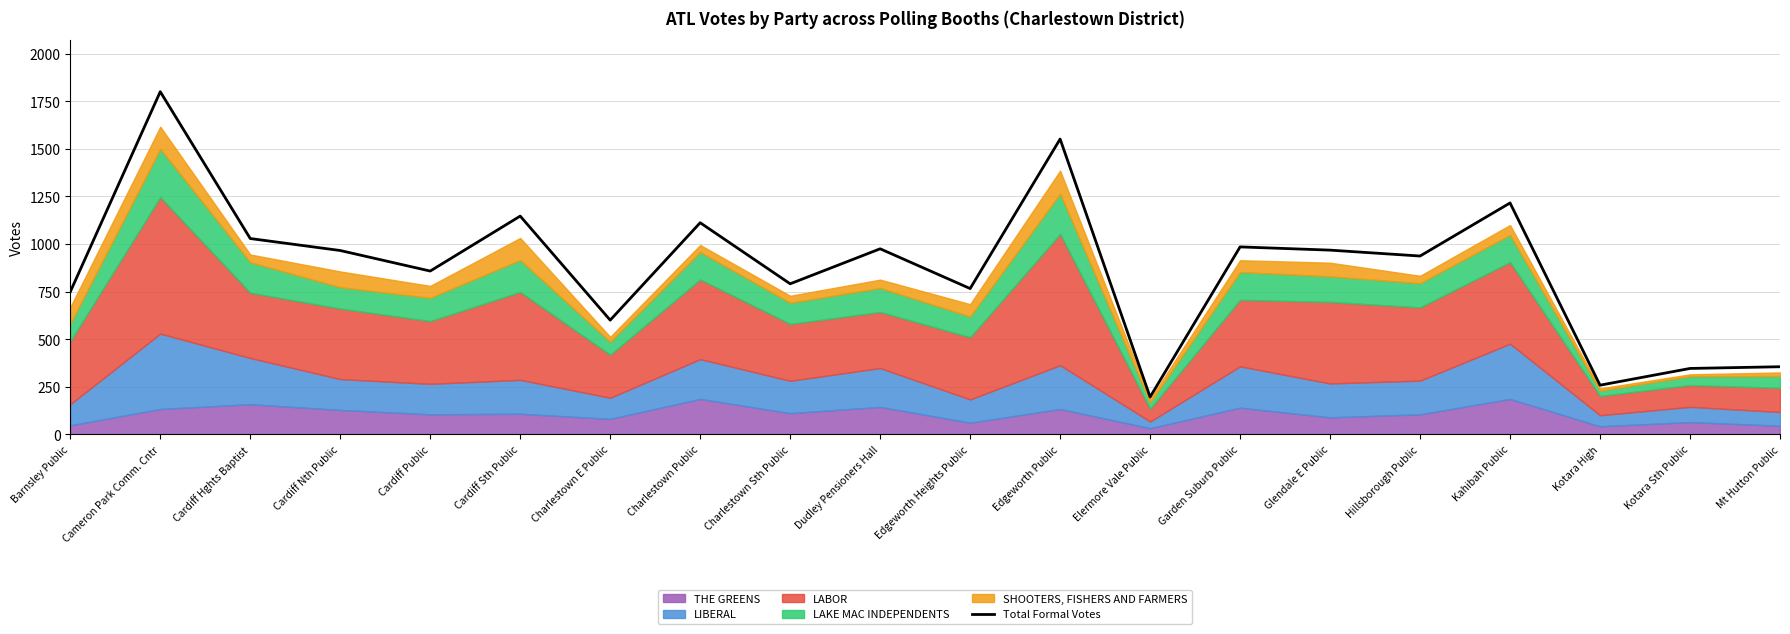

List the labels in order of value, smallest first.

Elermore Vale Public, Kotara High, Kotara Sth Public, Mt Hutton Public, Charlestown E Public, Barnsley Public, Edgeworth Heights Public, Charlestown Sth Public, Cardiff Public, Hillsborough Public, Cardiff Nth Public, Glendale E Public, Dudley Pensioners Hall, Garden Suburb Public, Cardiff Hghts Baptist, Charlestown Public, Cardiff Sth Public, Kahibah Public, Edgeworth Public, Cameron Park Comm. Cntr